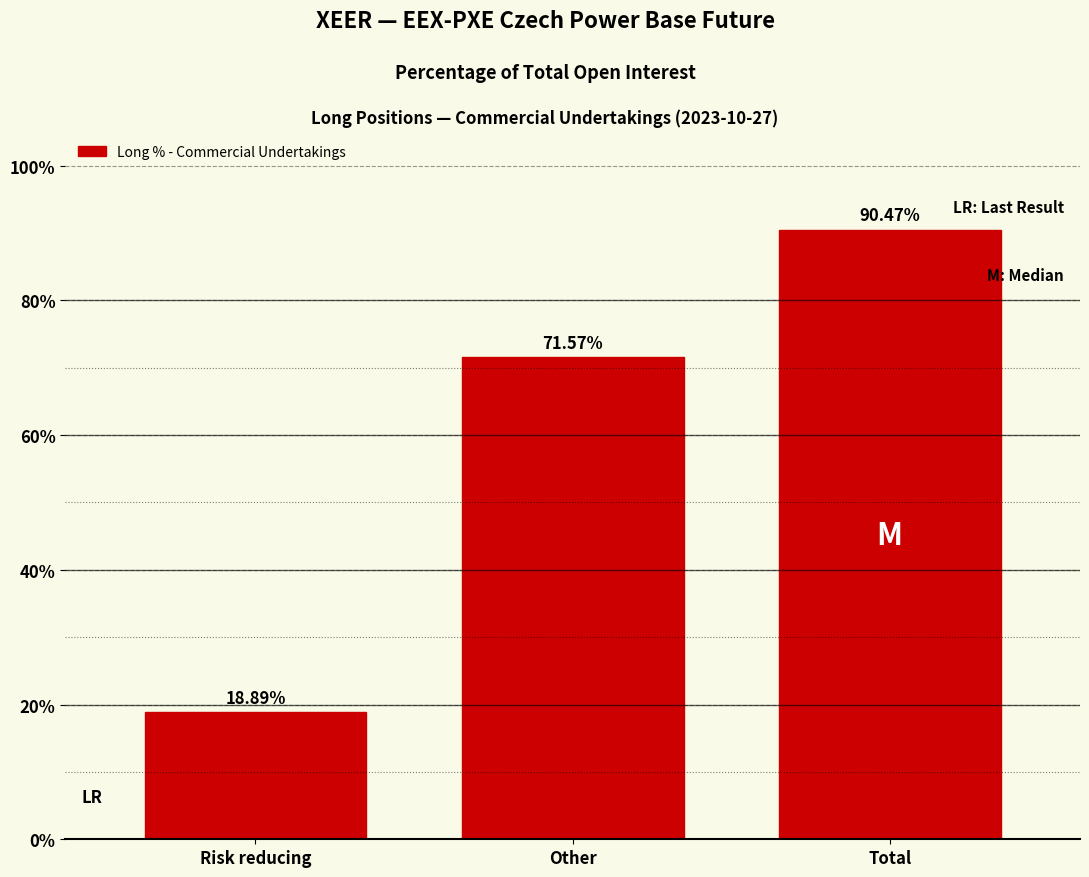

What is the label of the 3rd bar from the left?

Total